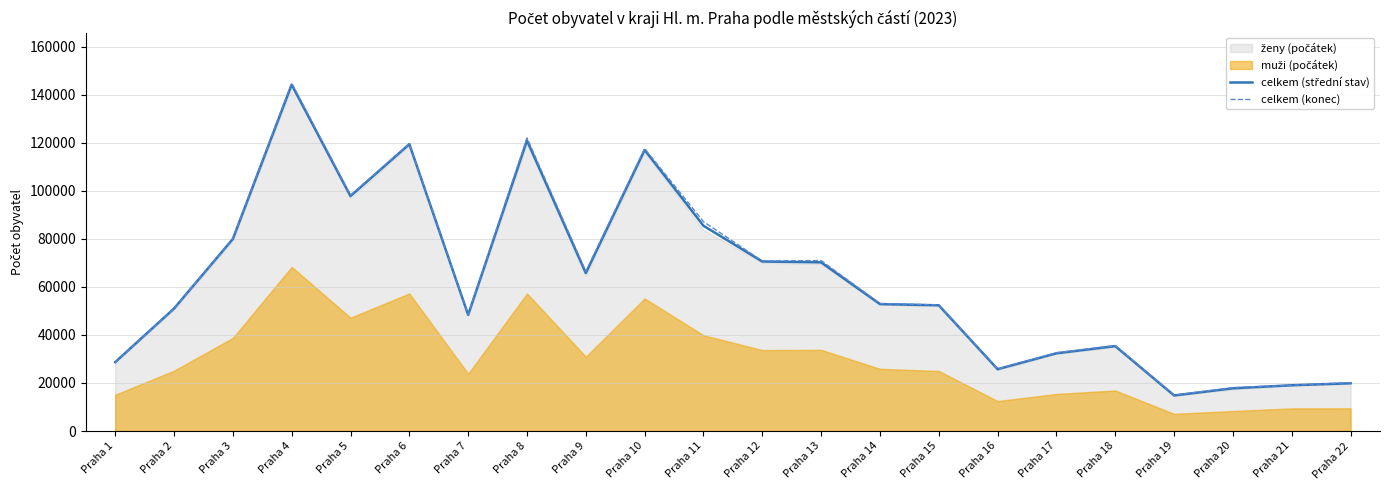

How many data points in celkem (konec) are above 53083?

10